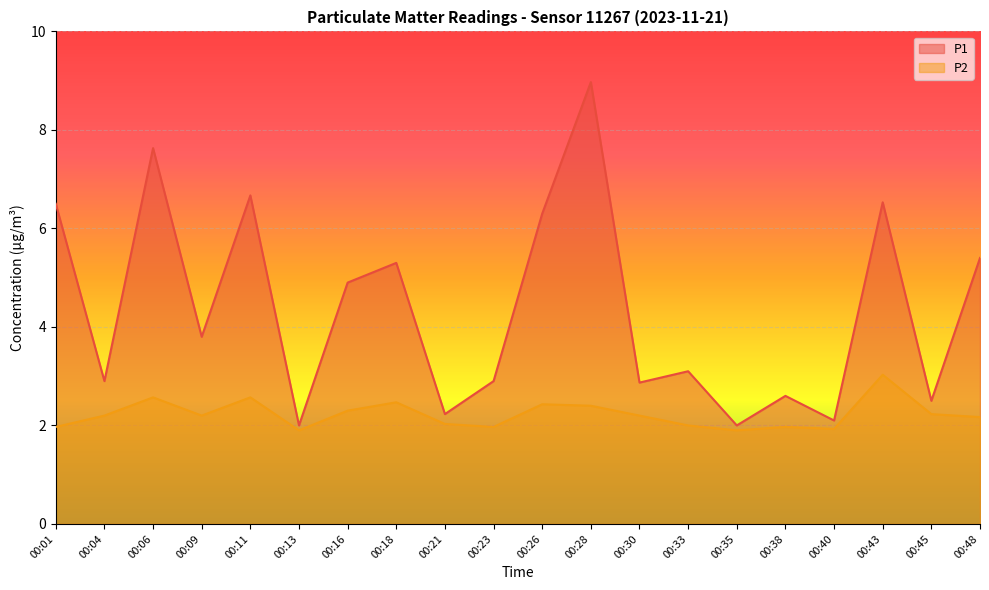

At how many categories does at least one series exceed 3?

11